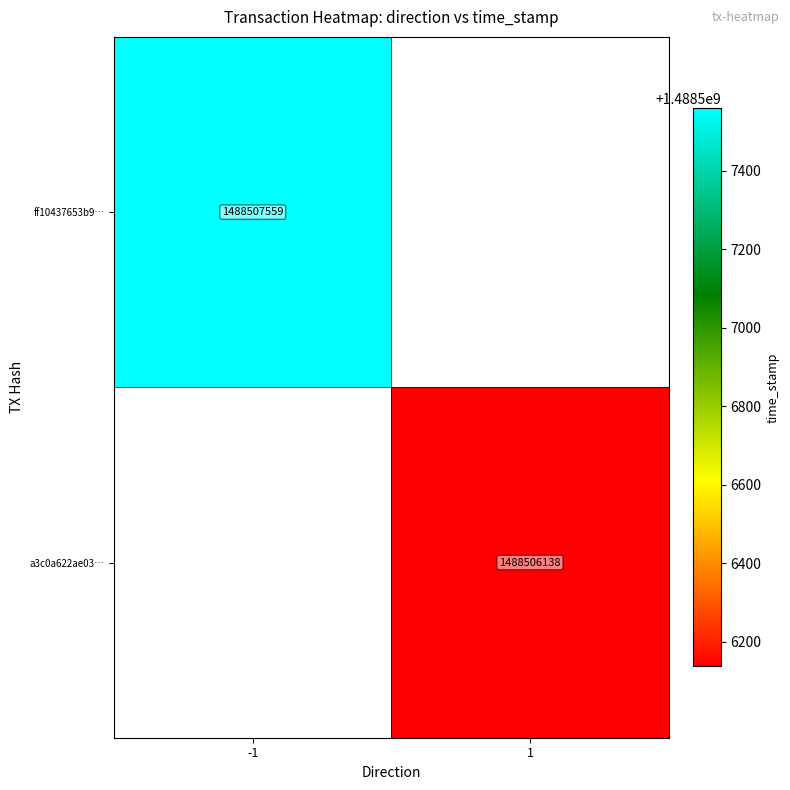

True or false: a3c0a622ae03f8d77e8640a62b0f255bd2faf05 has a value of 1 at 0.

True